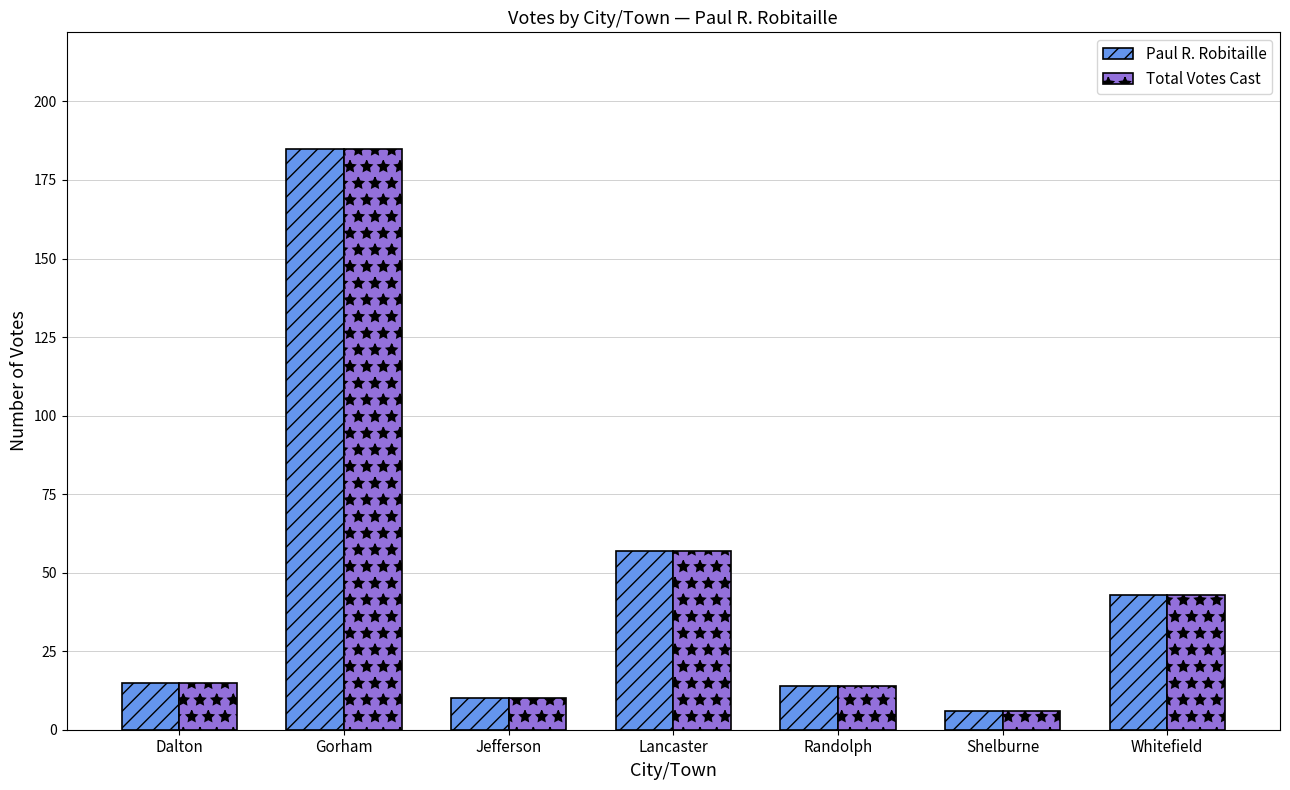

At which category is the sum across all series the highest?

Gorham